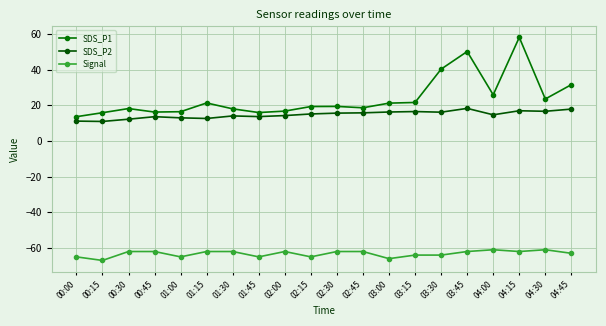

What is the sum of all SDS_P2 values?

294.4